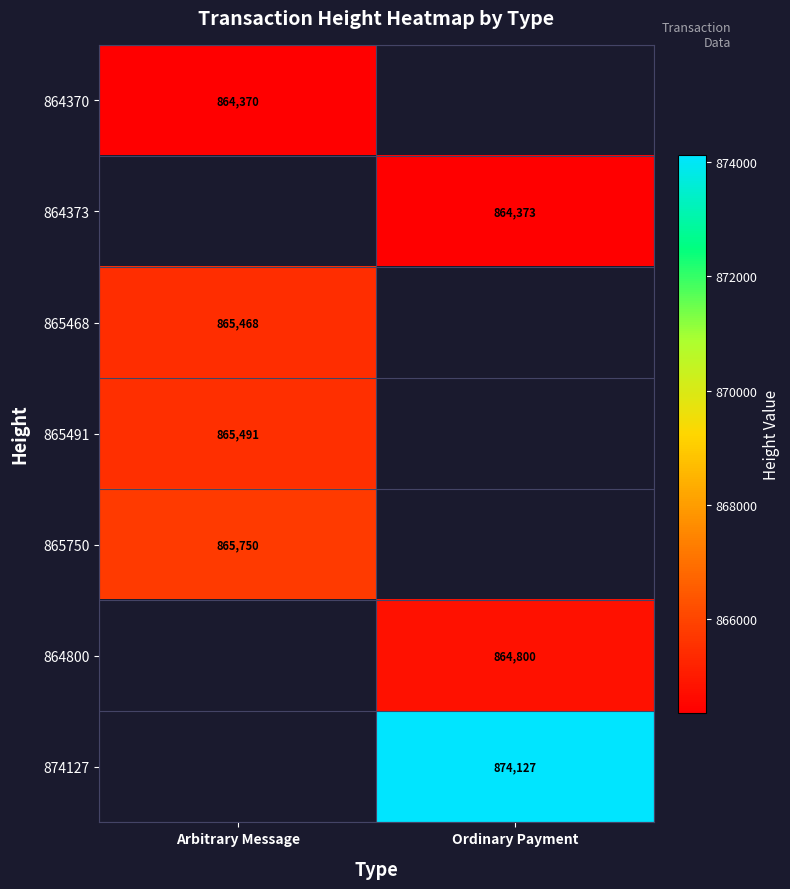

What is the greatest value displayed?

874127.0